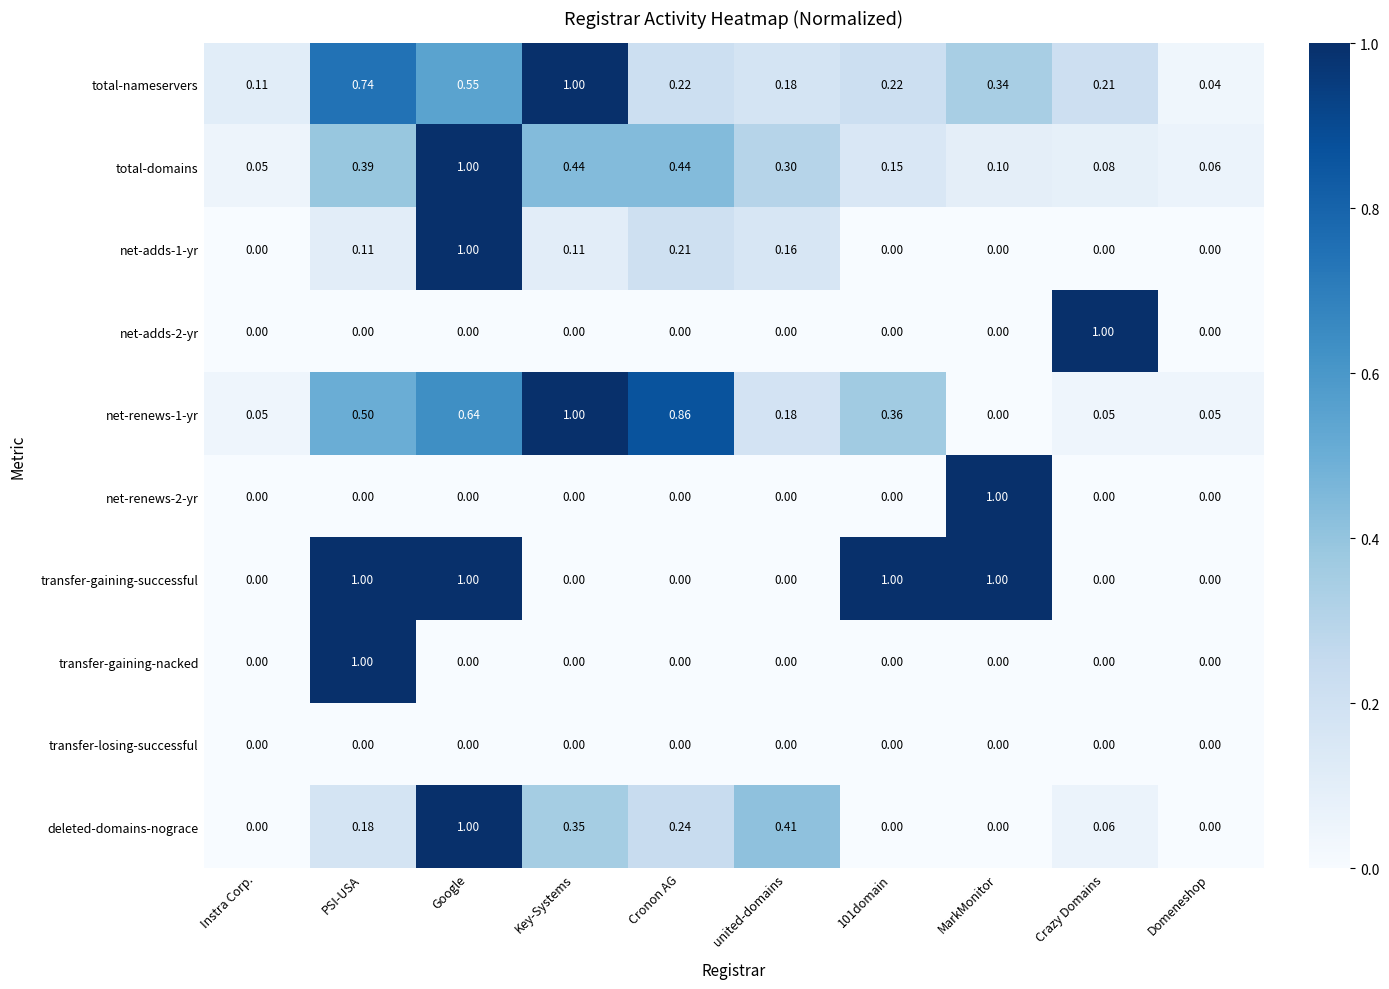

Which series has the largest total across all categories?

transfer-gaining-successful